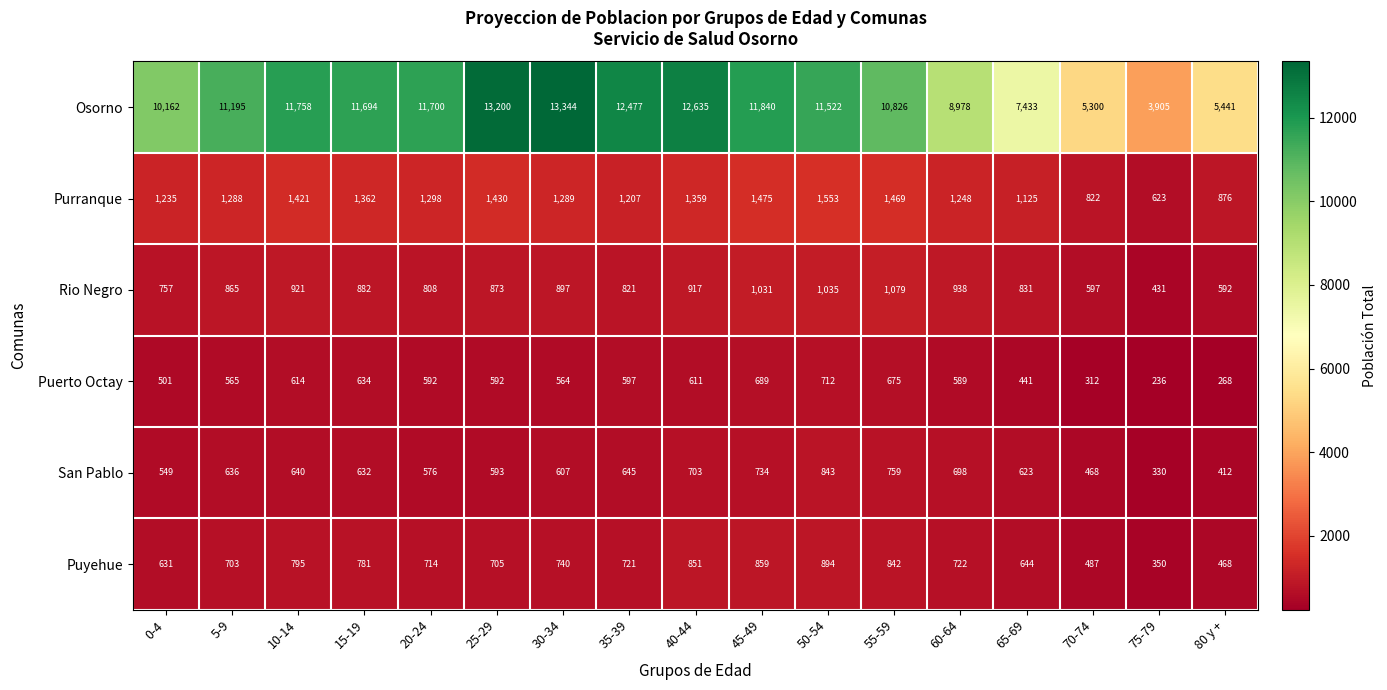

Read the Osorno value at 50-54.

11522